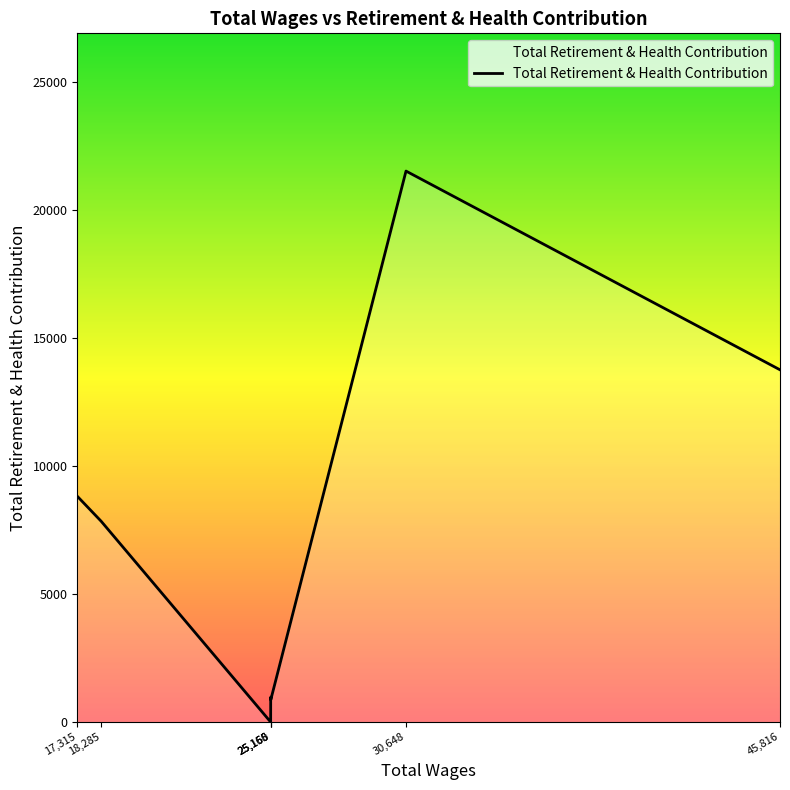

What is the difference between the maximum and minimum values?

21515